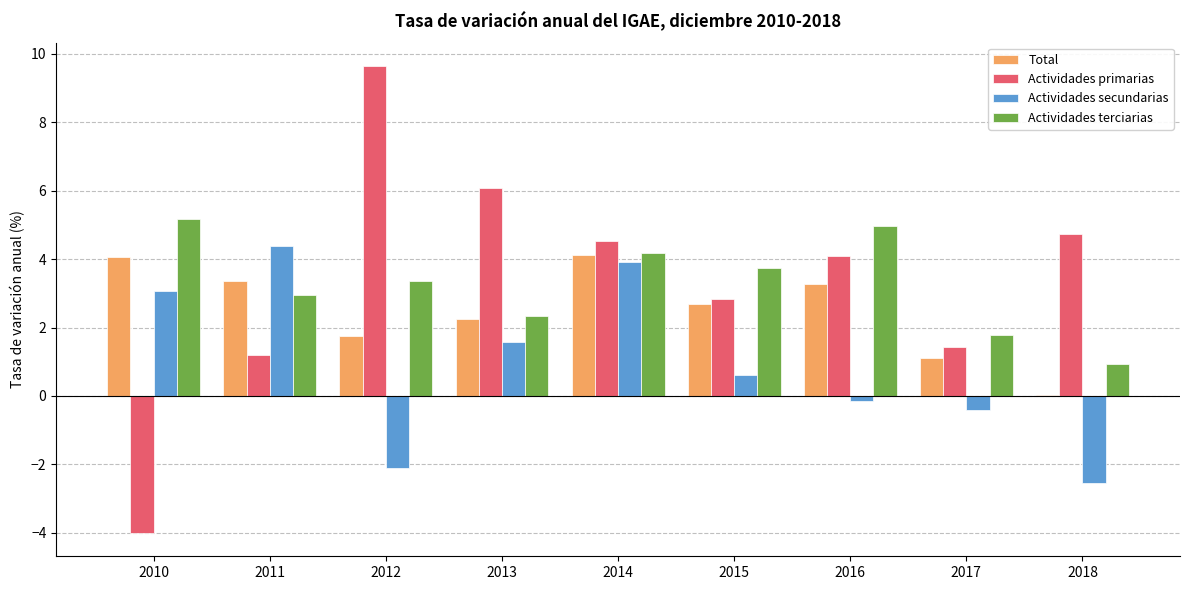

What is the maximum value for Total?

4.1